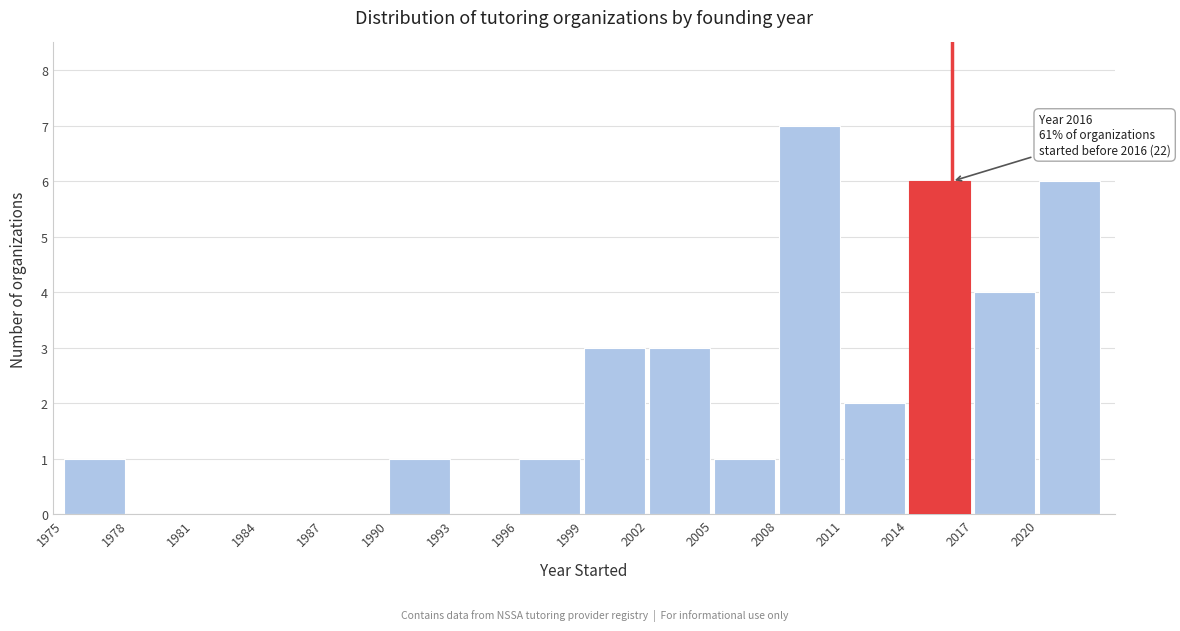

Over which range of the x-axis is the bar tallest?

2008 to 2011